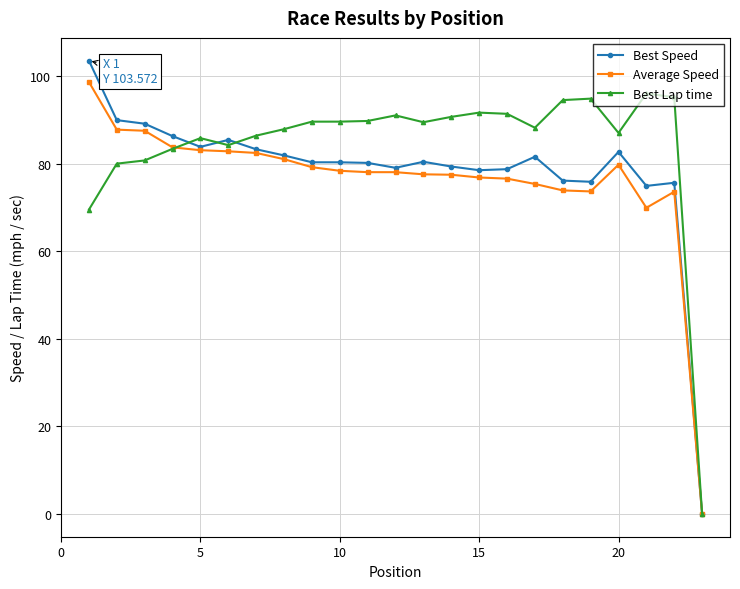

True or false: Best Lap time has more than 2 points higher than both neighbors.

True